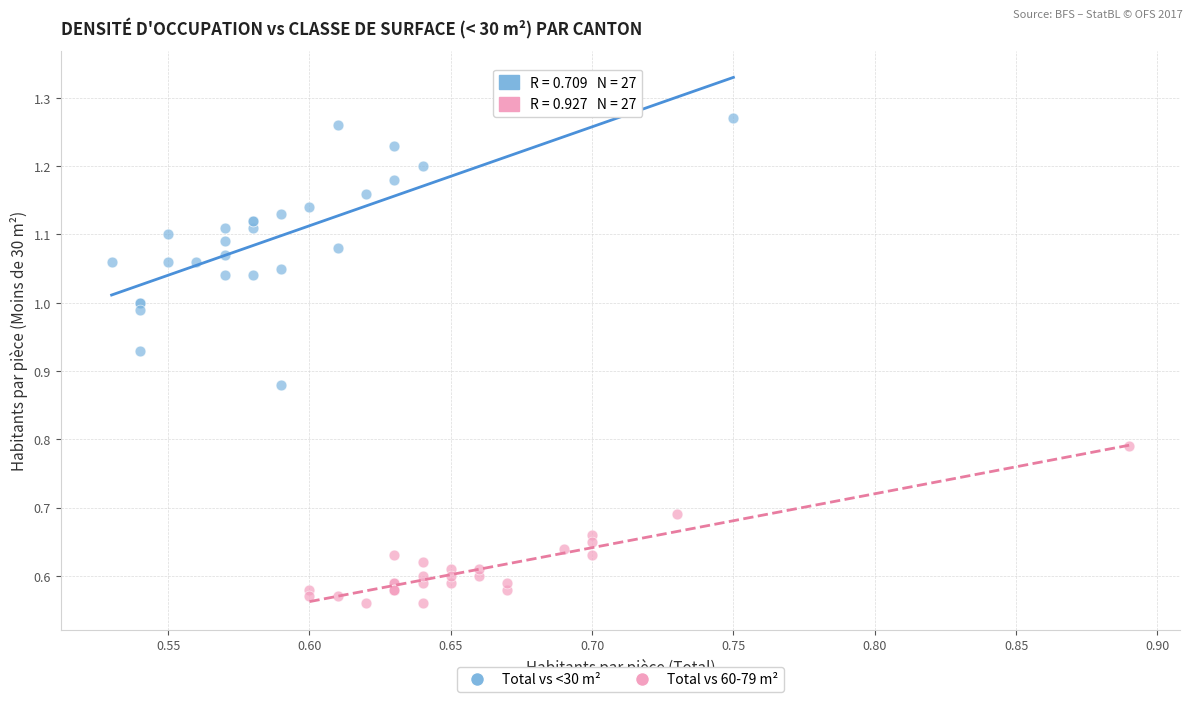

Which series contains the lowest Y value?

Total vs 60-79 m²